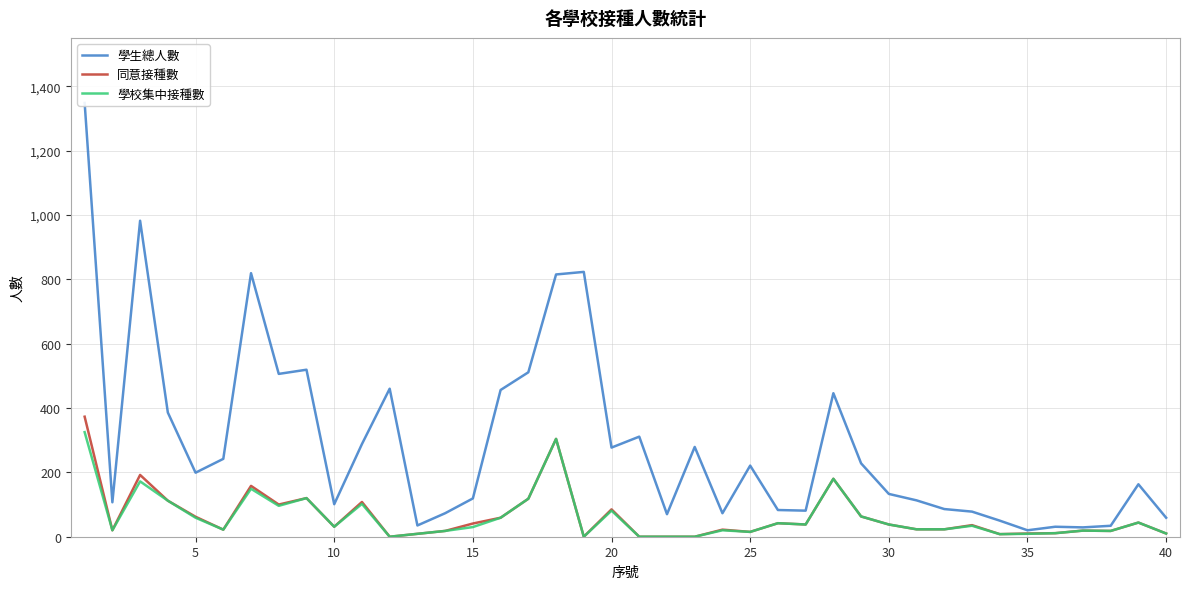

The value of 同意接種數 at 20 is 85. True or false?

True